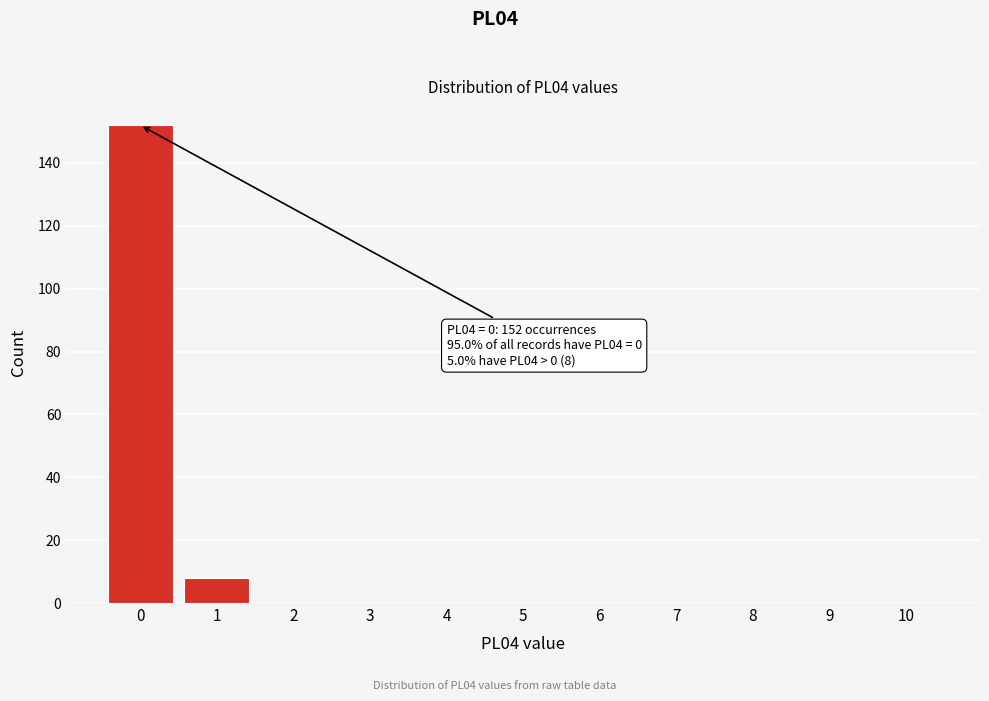

Which range on the x-axis has the tallest bar?

-0.5 to 0.5